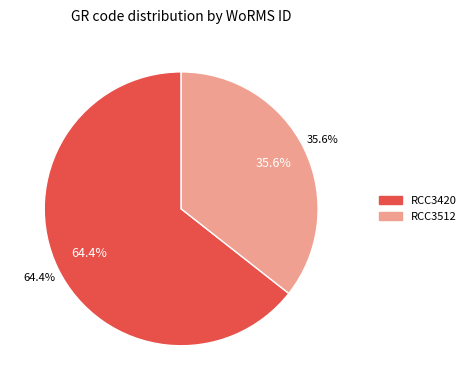

What is the majority slice?

RCC3420